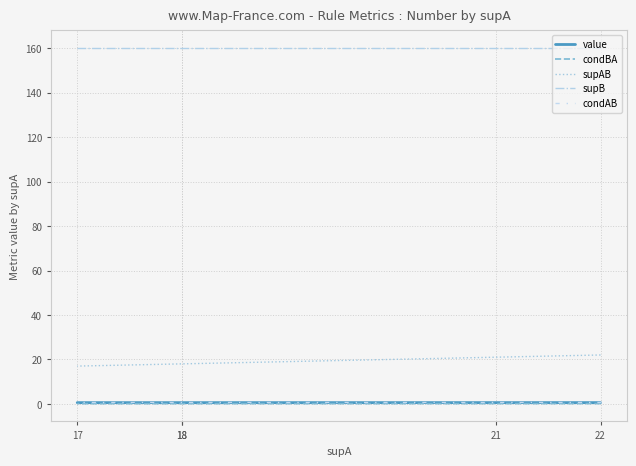

Which has a higher value, 22 or 18?

22